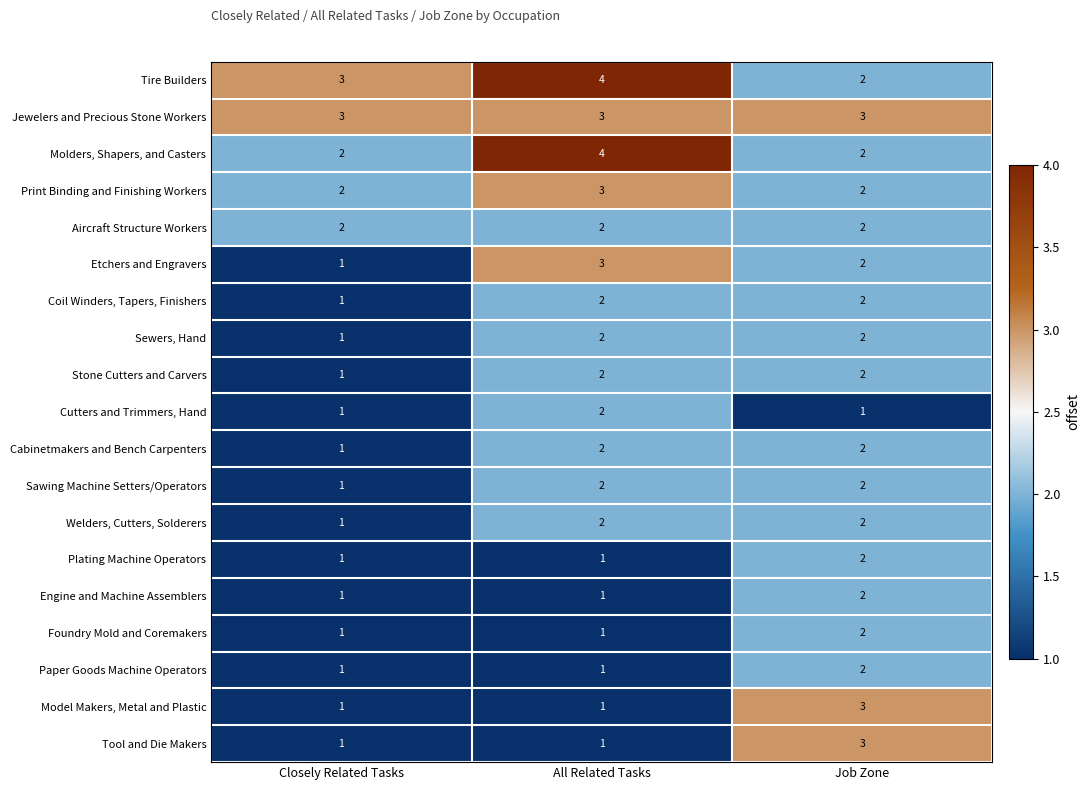

What is the sum of the Cabinetmakers and Bench Carpenters values at Job Zone and Closely Related Tasks?

3